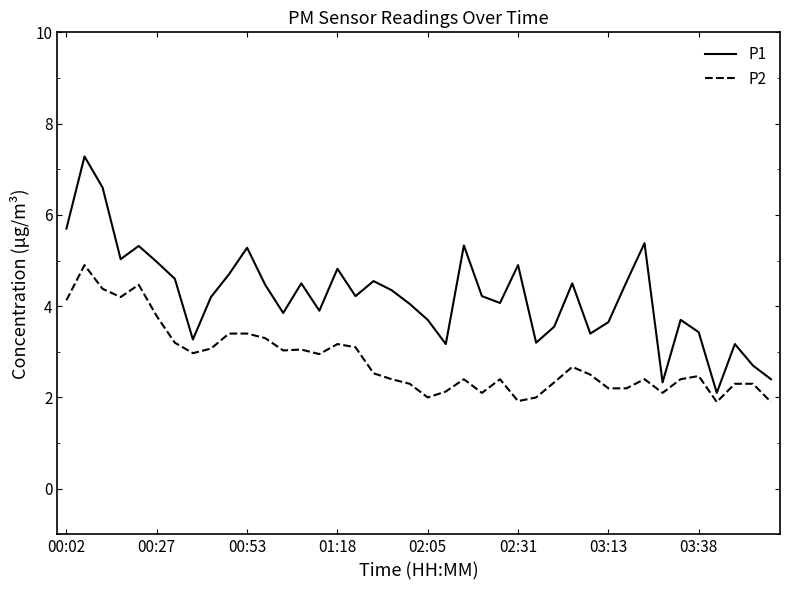

What is the greatest value displayed?

7.3